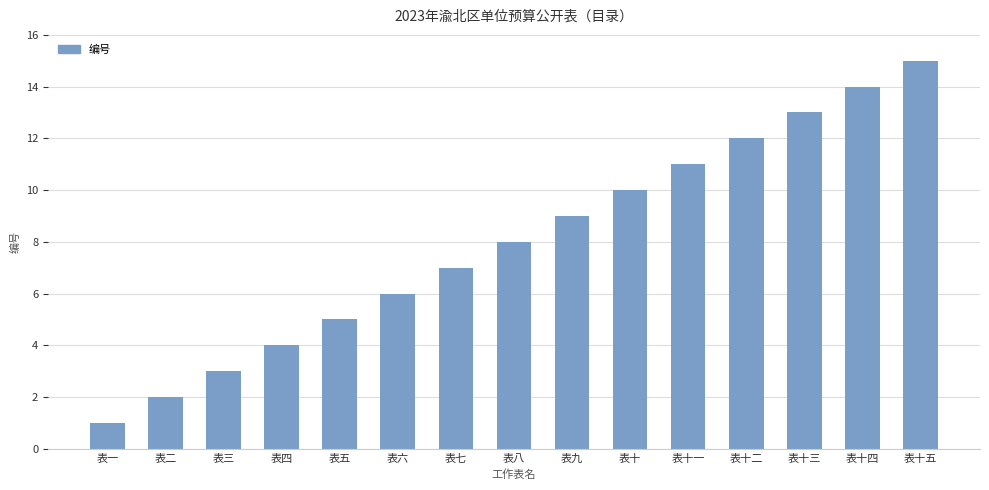

Rank the categories by value from highest to lowest.

表十五, 表十四, 表十三, 表十二, 表十一, 表十, 表九, 表八, 表七, 表六, 表五, 表四, 表三, 表二, 表一